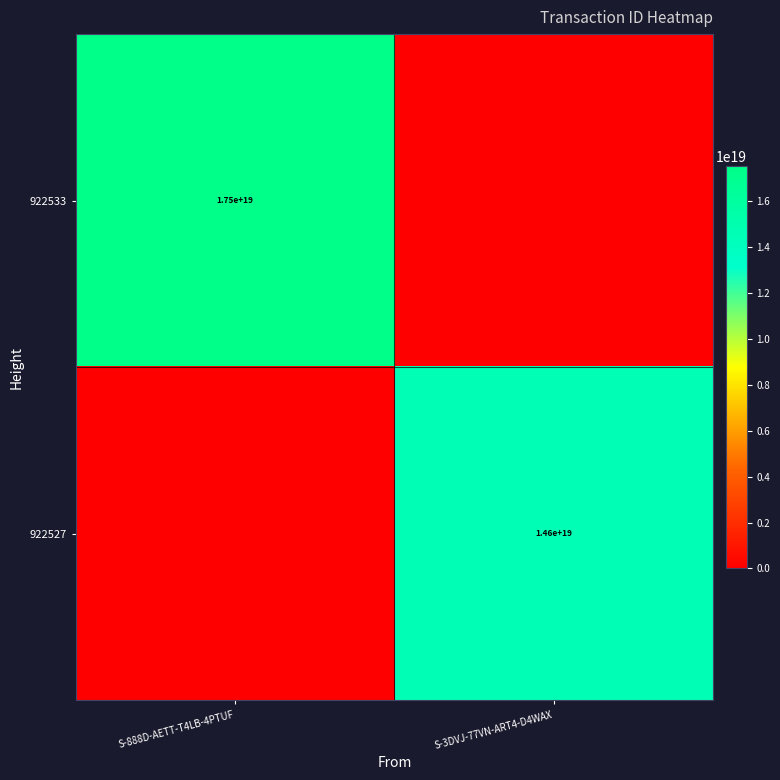

The value of 922527 at S-3DVJ-77VN-ART4-D4WAX is 14600000000000000000. True or false?

True